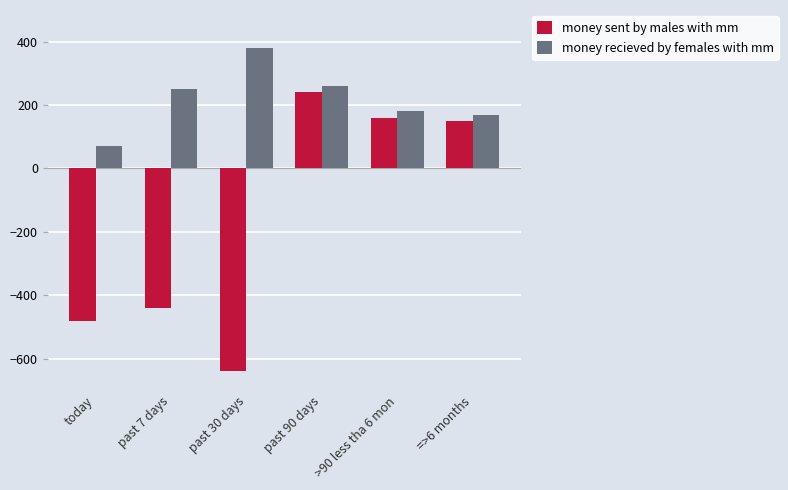

Is the value of money sent by males with mm at past 7 days greater than the value of money recieved by females with mm at past 90 days?

No